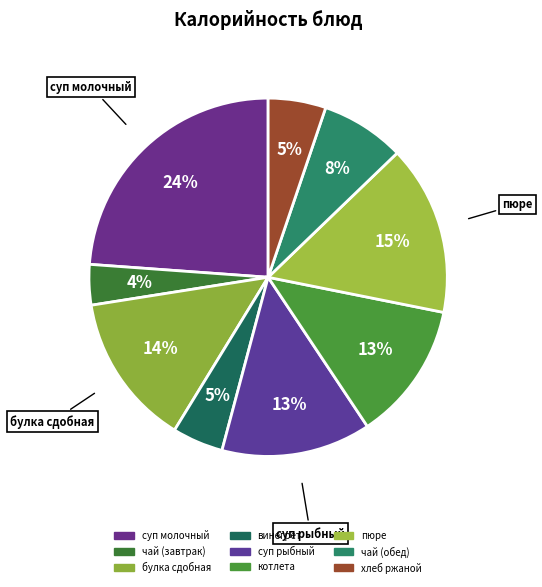

Which slice is the smallest?

чай (завтрак)